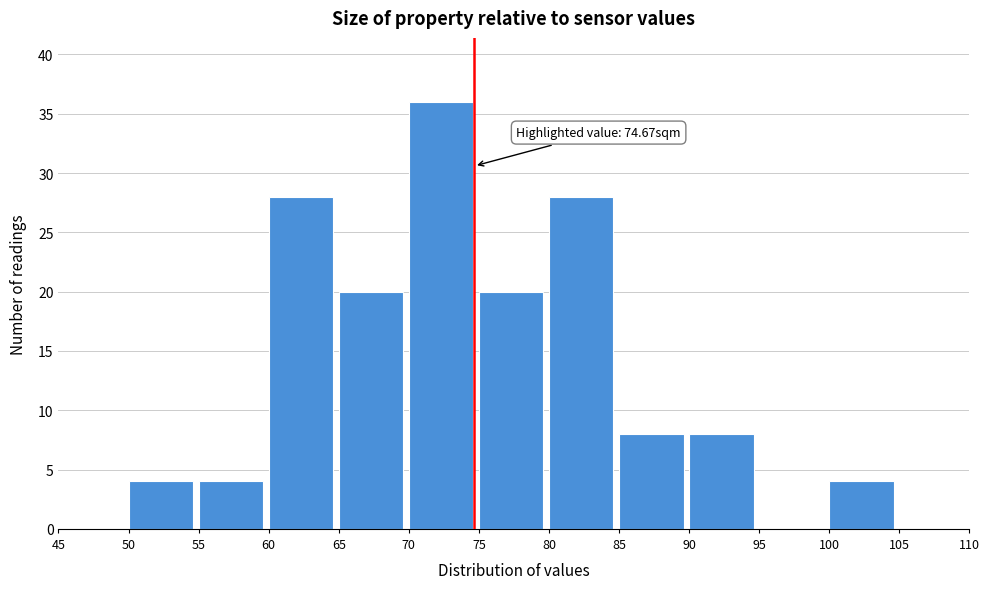

Over which range of the x-axis is the bar tallest?

70 to 75